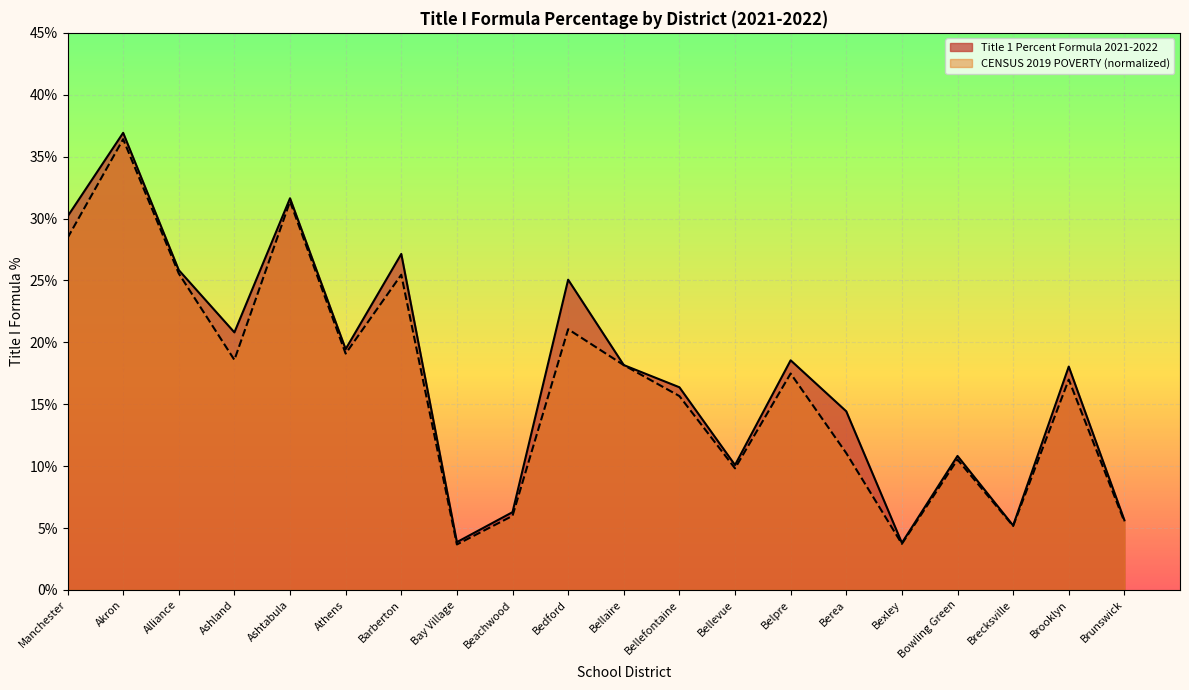

Which series has the largest total across all categories?

Title 1 Percent Formula 2021-2022